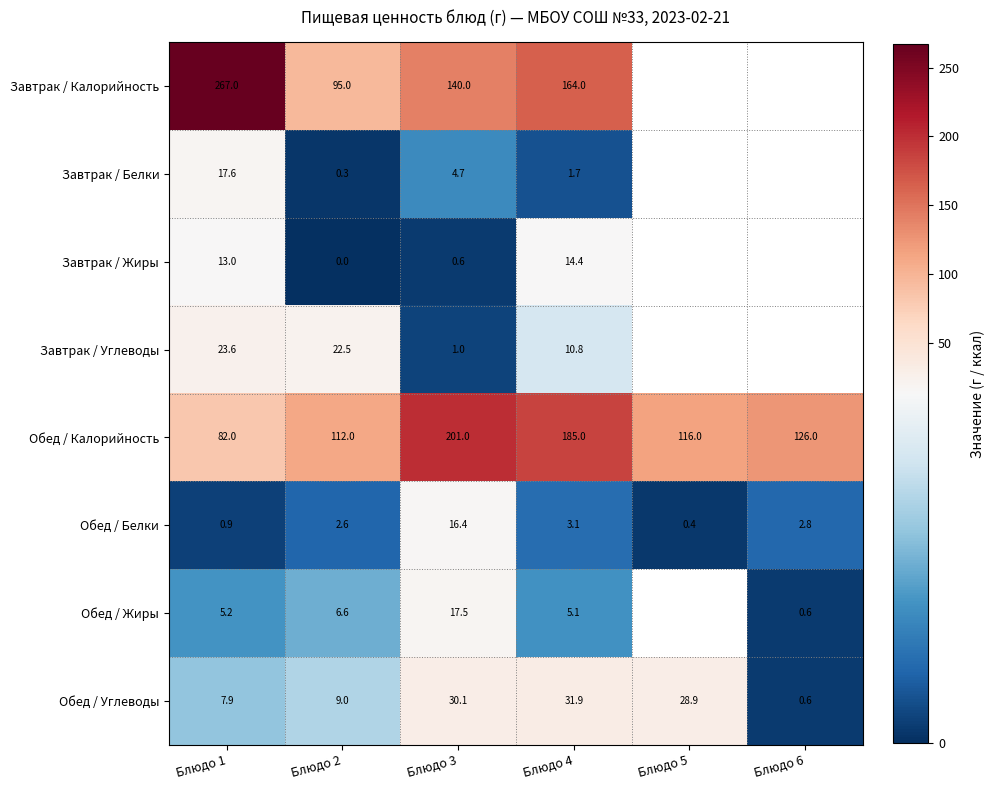

Between Блюдо 1 and Блюдо 2, which series saw the biggest shift?

Завтрак / Калорийность